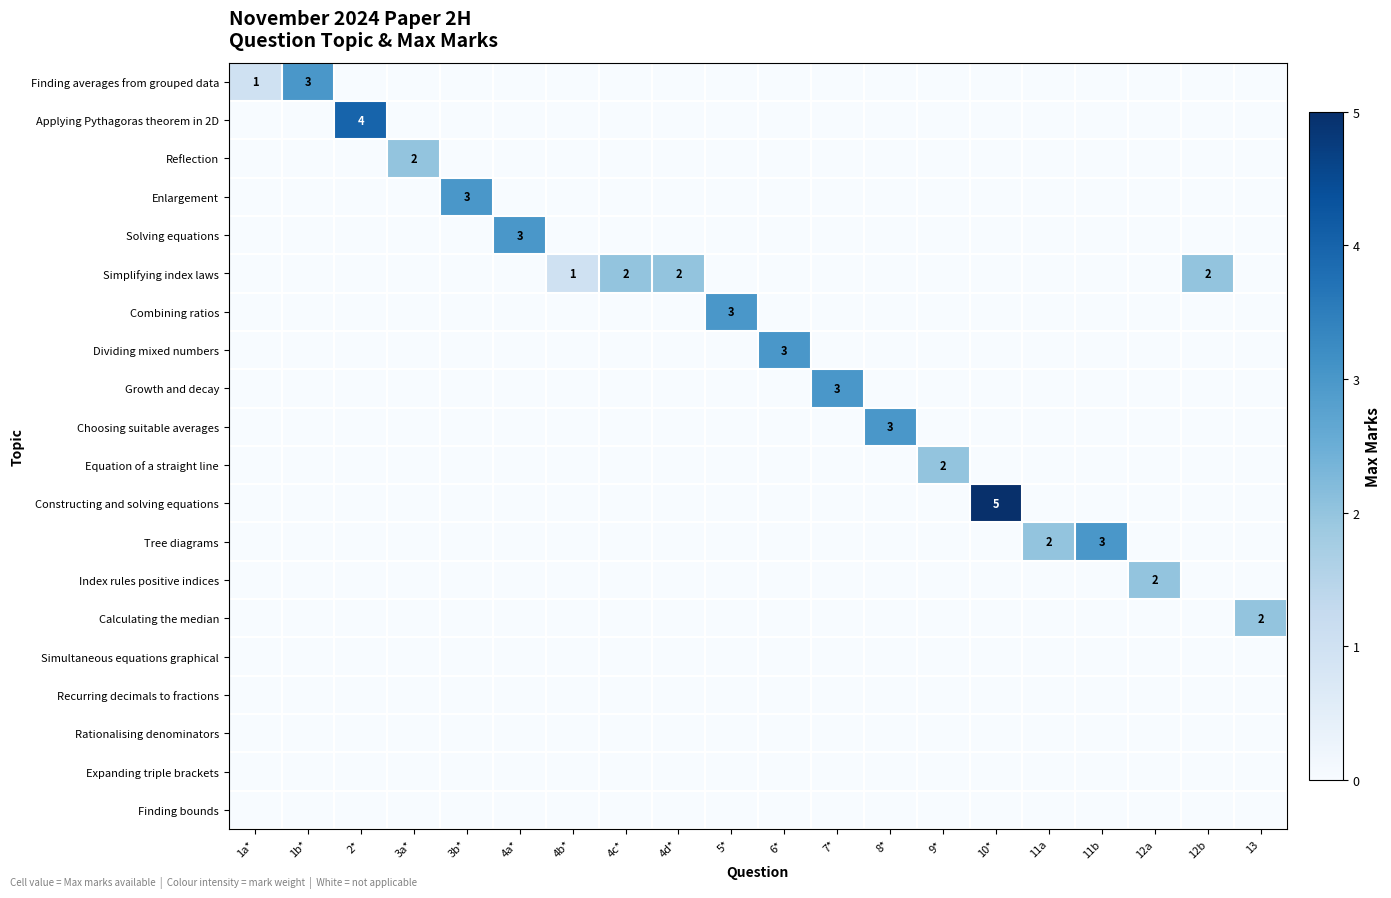

Count the number of data series in this chart.

20